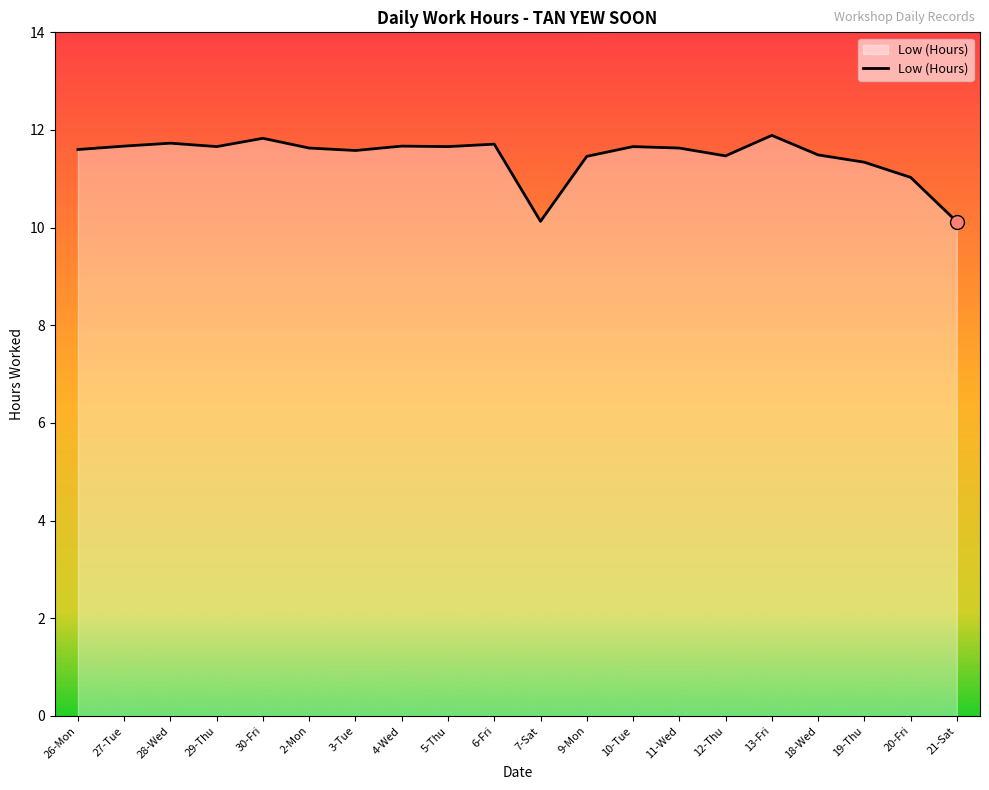

Where does the data first go above 11?

26-Mon